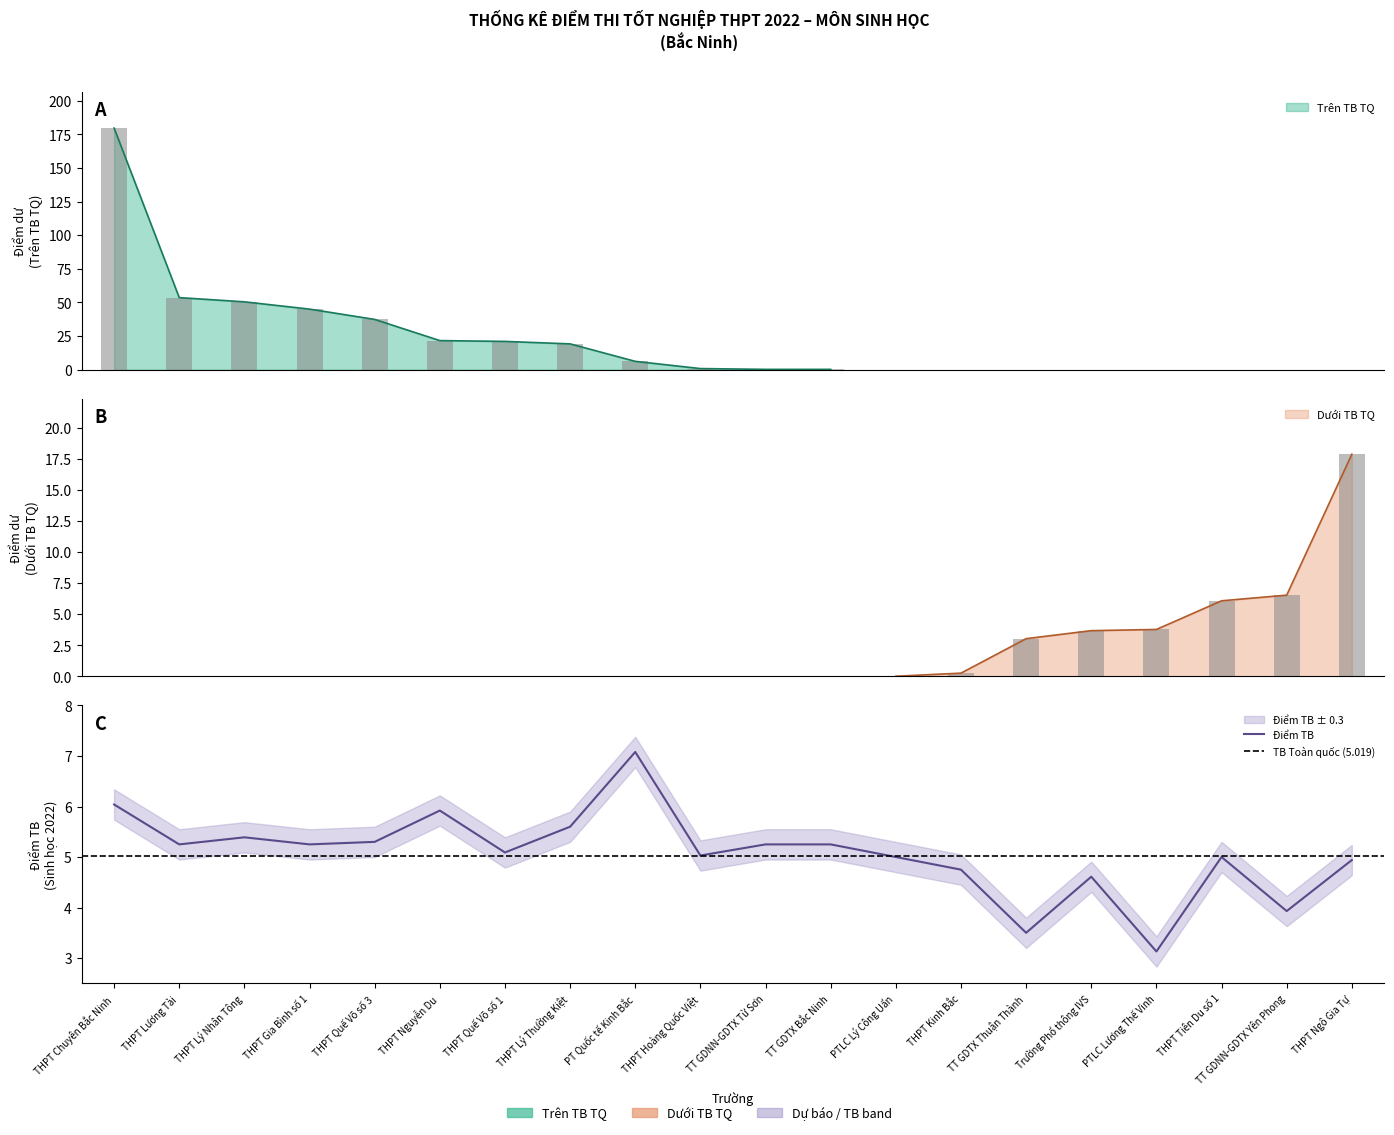

Rank the series by their average value, from lowest to highest.

Điểm dư (Dưới TB, abs), Điểm dư (Trên TB)